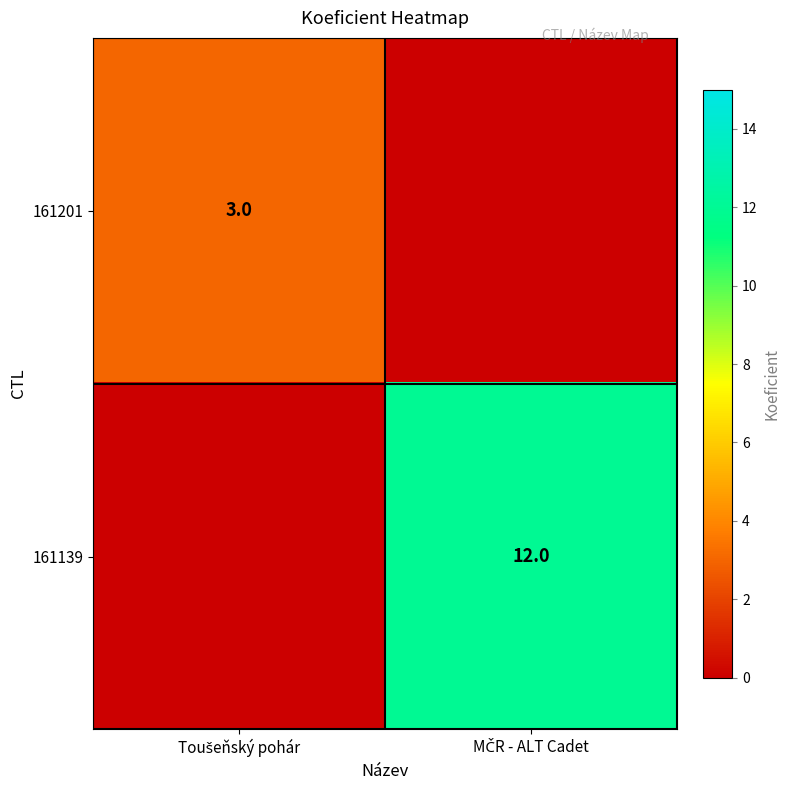

Is it true that 161139 equals -4 at Toušeňský pohár?

False